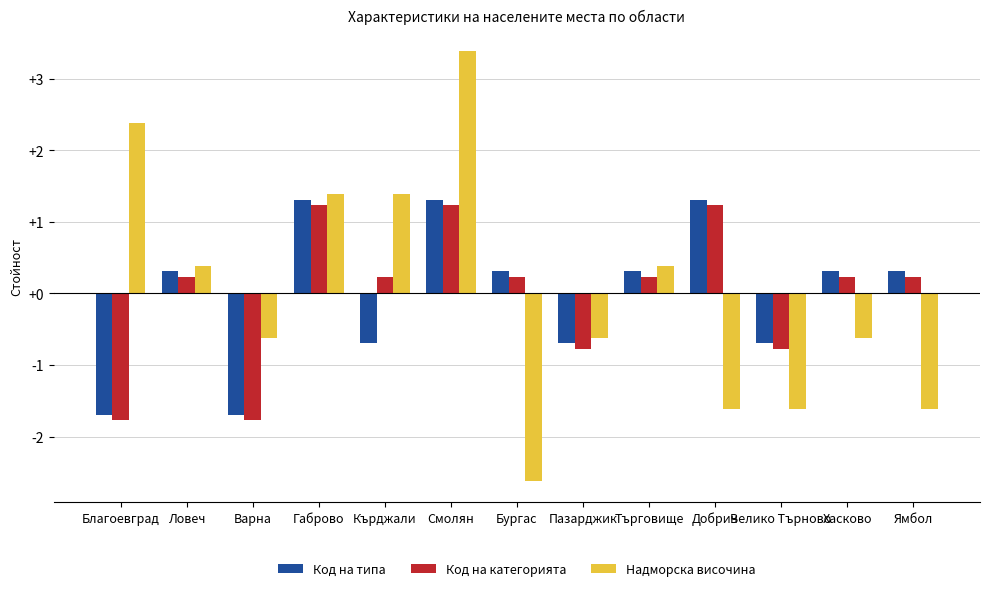

The Надморска височина series shows -1.6 at Велико Търново. True or false?

True